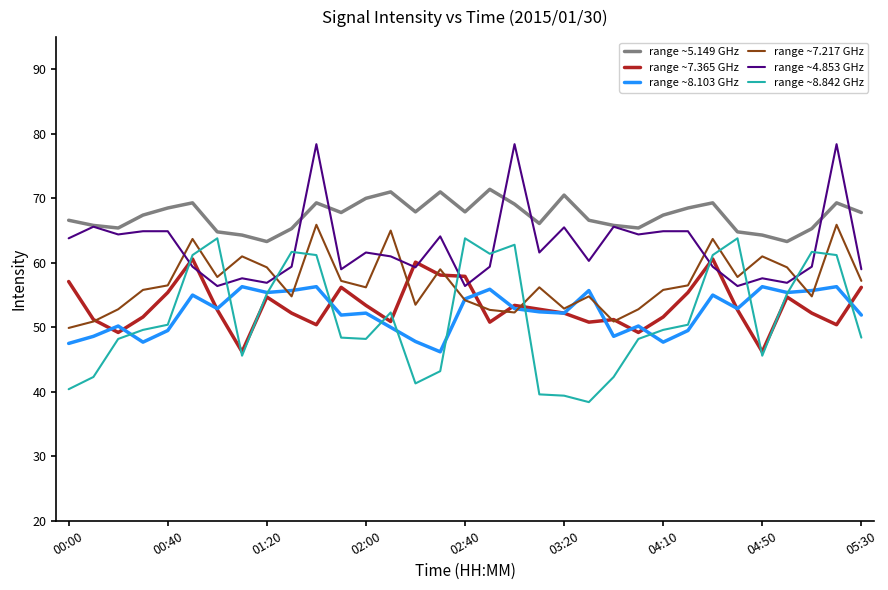

Which series has the largest total across all categories?

range ~5.149 GHz